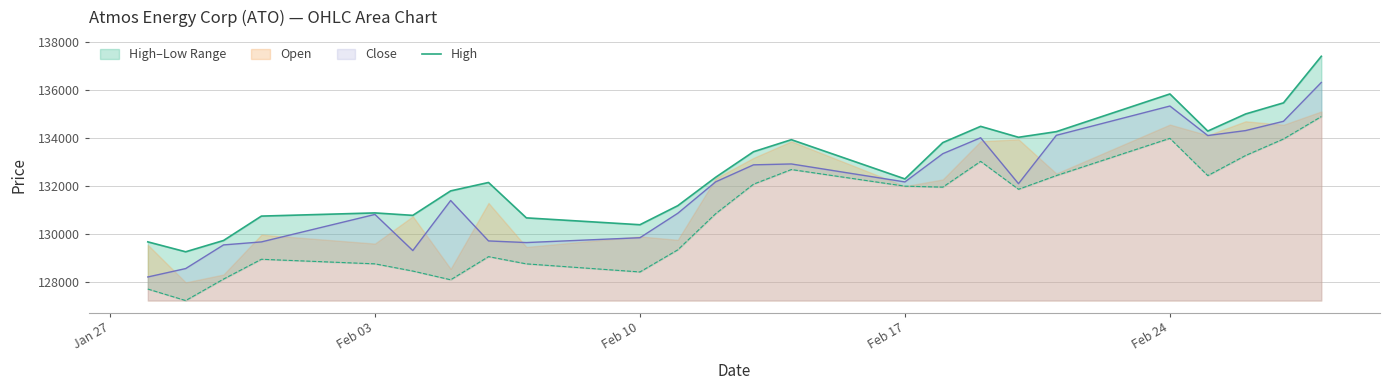

What is the lowest value of the Close series?

128190